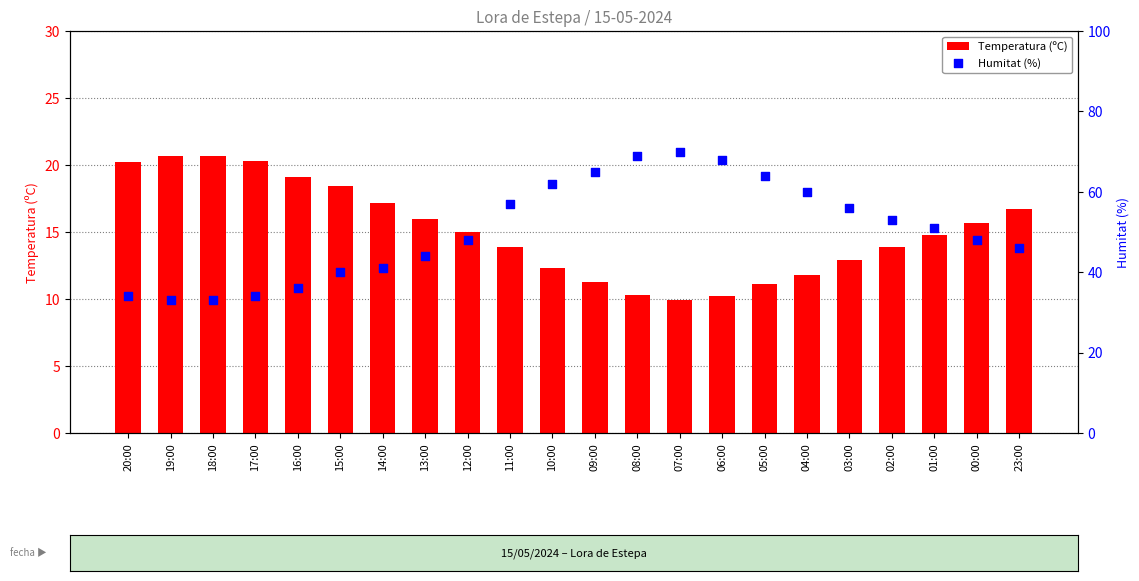

Which series reaches the minimum Y coordinate?

Temperatura (ºC)